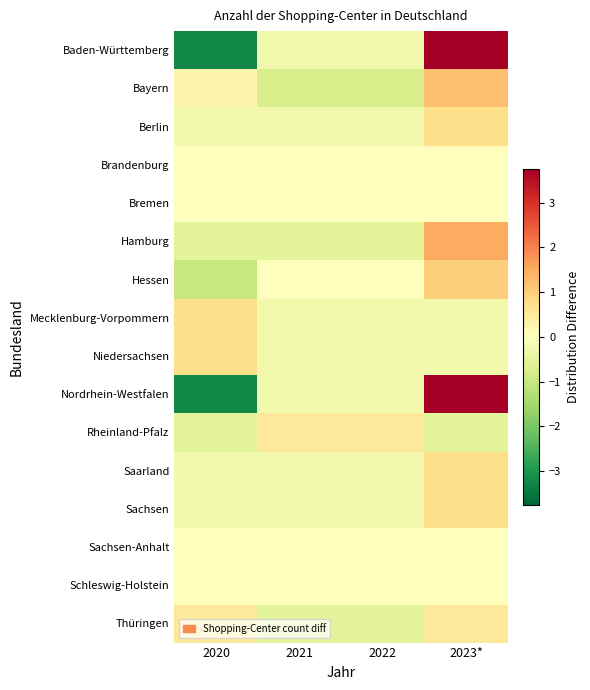

Reading right to left, extract all data points from this chart.

Baden-Württemberg: 2023*=3.8	2022=-0.2	2021=-0.2	2020=-3.2
Bayern: 2023*=1.2	2022=-0.8	2021=-0.8	2020=0.2
Berlin: 2023*=0.8	2022=-0.2	2021=-0.2	2020=-0.2
Brandenburg: 2023*=0.0	2022=0.0	2021=0.0	2020=0.0
Bremen: 2023*=0.0	2022=0.0	2021=0.0	2020=0.0
Hamburg: 2023*=1.5	2022=-0.5	2021=-0.5	2020=-0.5
Hessen: 2023*=1.0	2022=0.0	2021=0.0	2020=-1.0
Mecklenburg-Vorpommern: 2023*=-0.2	2022=-0.2	2021=-0.2	2020=0.8
Niedersachsen: 2023*=-0.2	2022=-0.2	2021=-0.2	2020=0.8
Nordrhein-Westfalen: 2023*=3.8	2022=-0.2	2021=-0.2	2020=-3.2
Rheinland-Pfalz: 2023*=-0.5	2022=0.5	2021=0.5	2020=-0.5
Saarland: 2023*=0.8	2022=-0.2	2021=-0.2	2020=-0.2
Sachsen: 2023*=0.8	2022=-0.2	2021=-0.2	2020=-0.2
Sachsen-Anhalt: 2023*=0.0	2022=0.0	2021=0.0	2020=0.0
Schleswig-Holstein: 2023*=0.0	2022=0.0	2021=0.0	2020=0.0
Thüringen: 2023*=0.5	2022=-0.5	2021=-0.5	2020=0.5